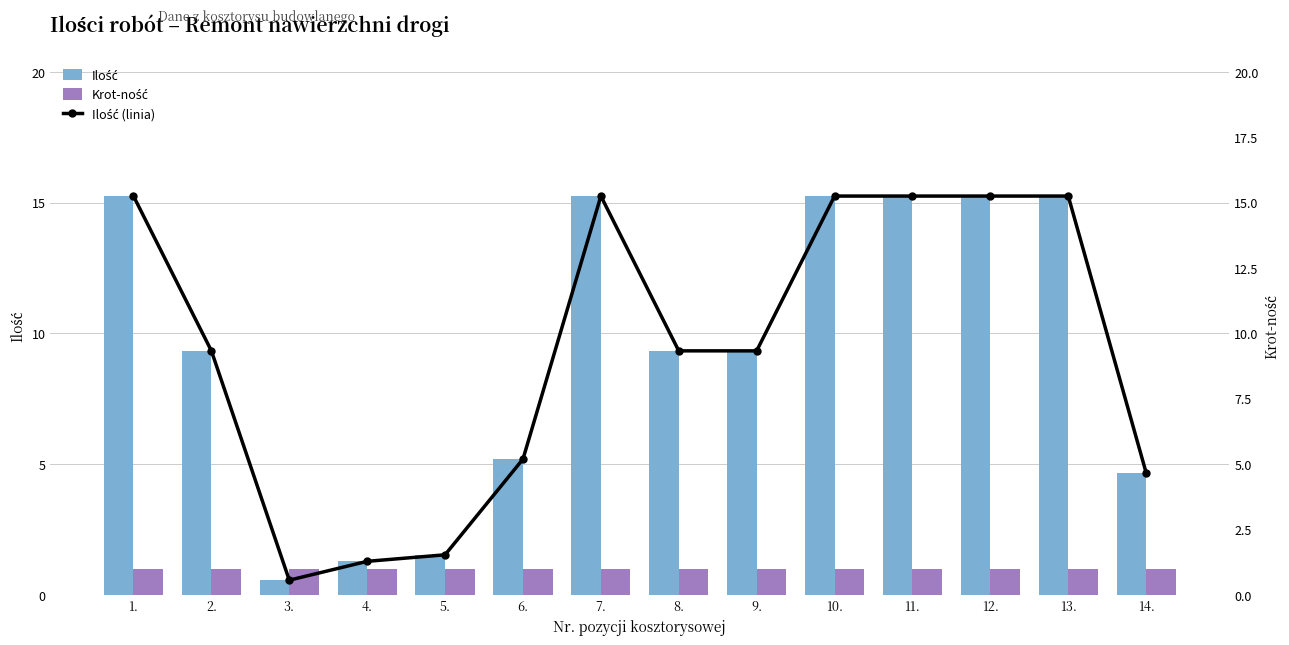

What is the total value across all series at 8.?

19.7